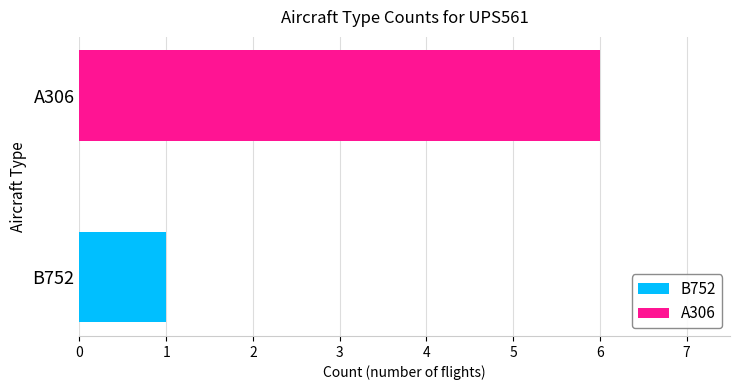

Which series has the largest range (max minus min)?

B752